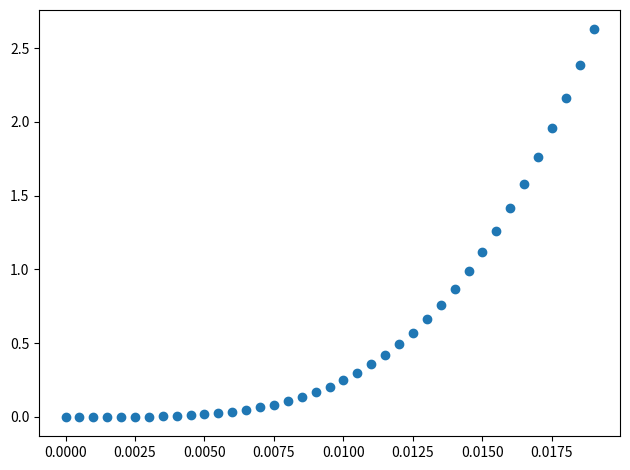

What is the range of Y values (max minus min)?

2.6